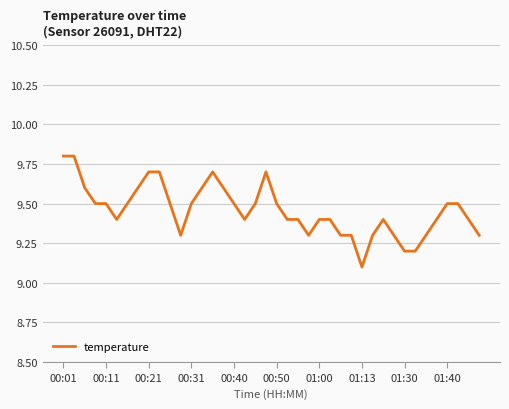

What is the difference between the maximum and minimum values?

0.7